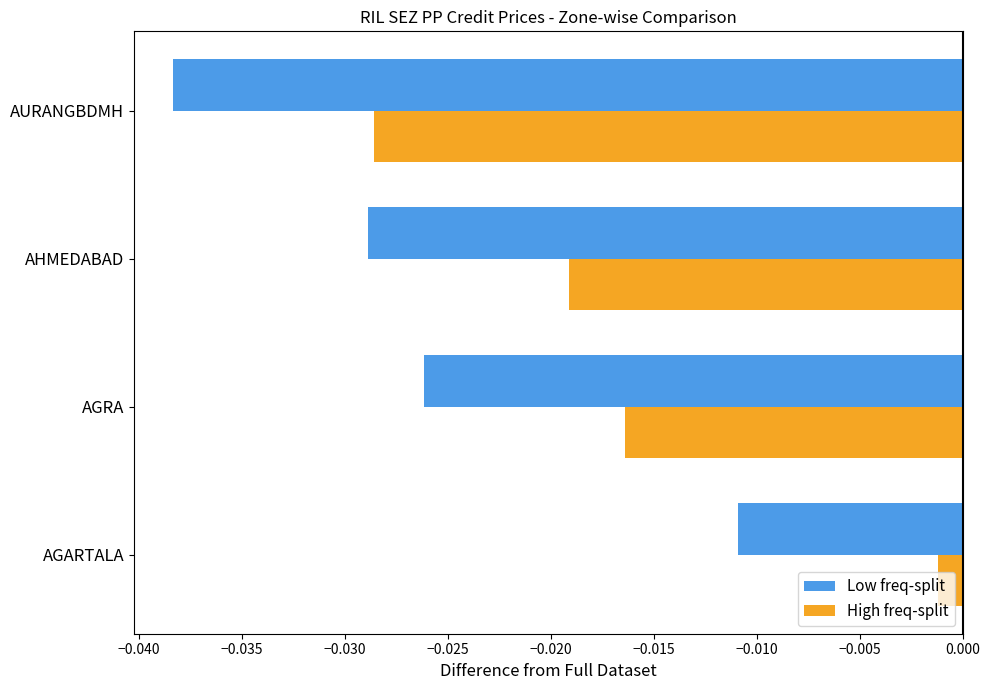

Which series changed the most between AGRA and AHMEDABAD?

High freq-split